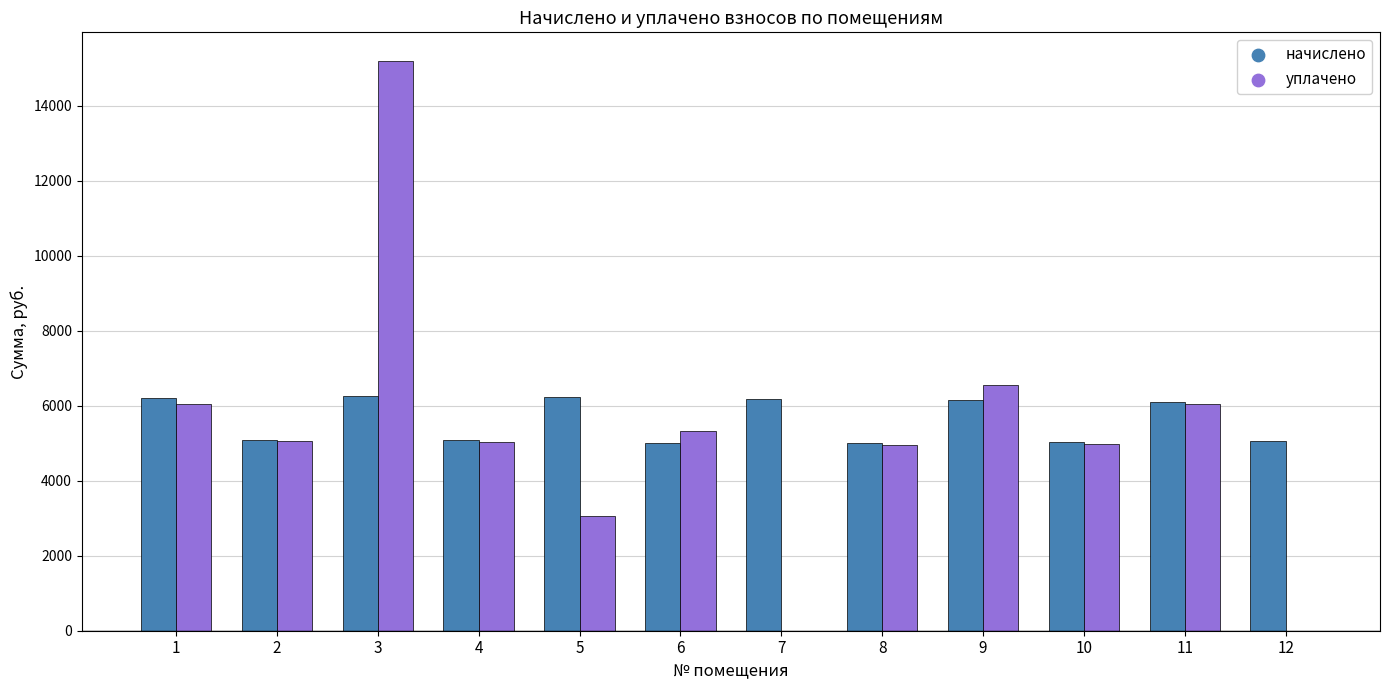

At which category is the sum across all series the highest?

3